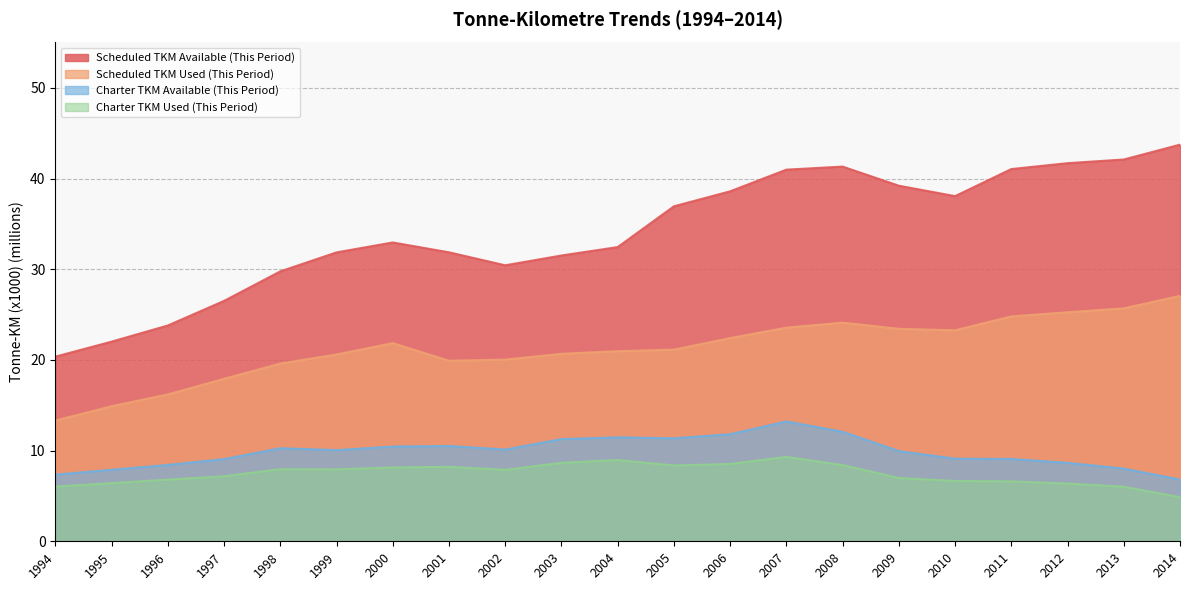

How many series are shown in this chart?

4